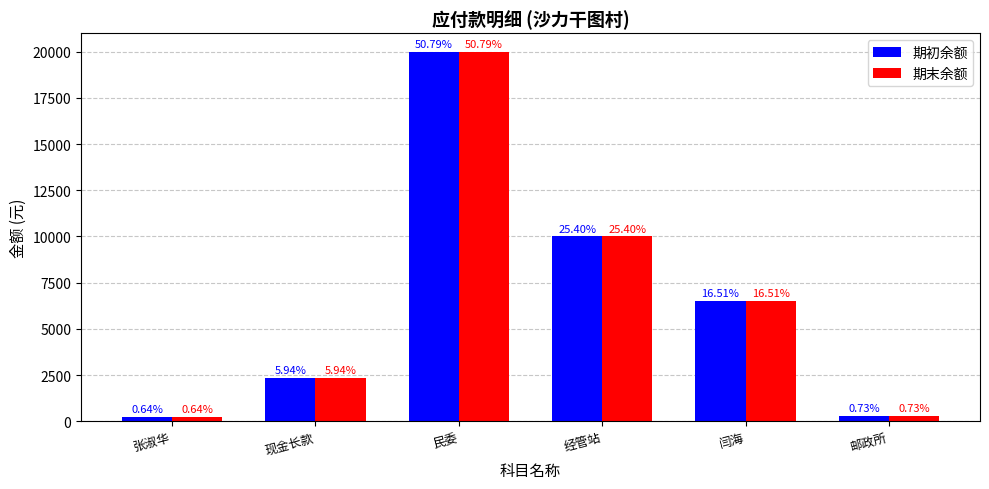

Which label corresponds to the smallest value in the chart?

张淑华